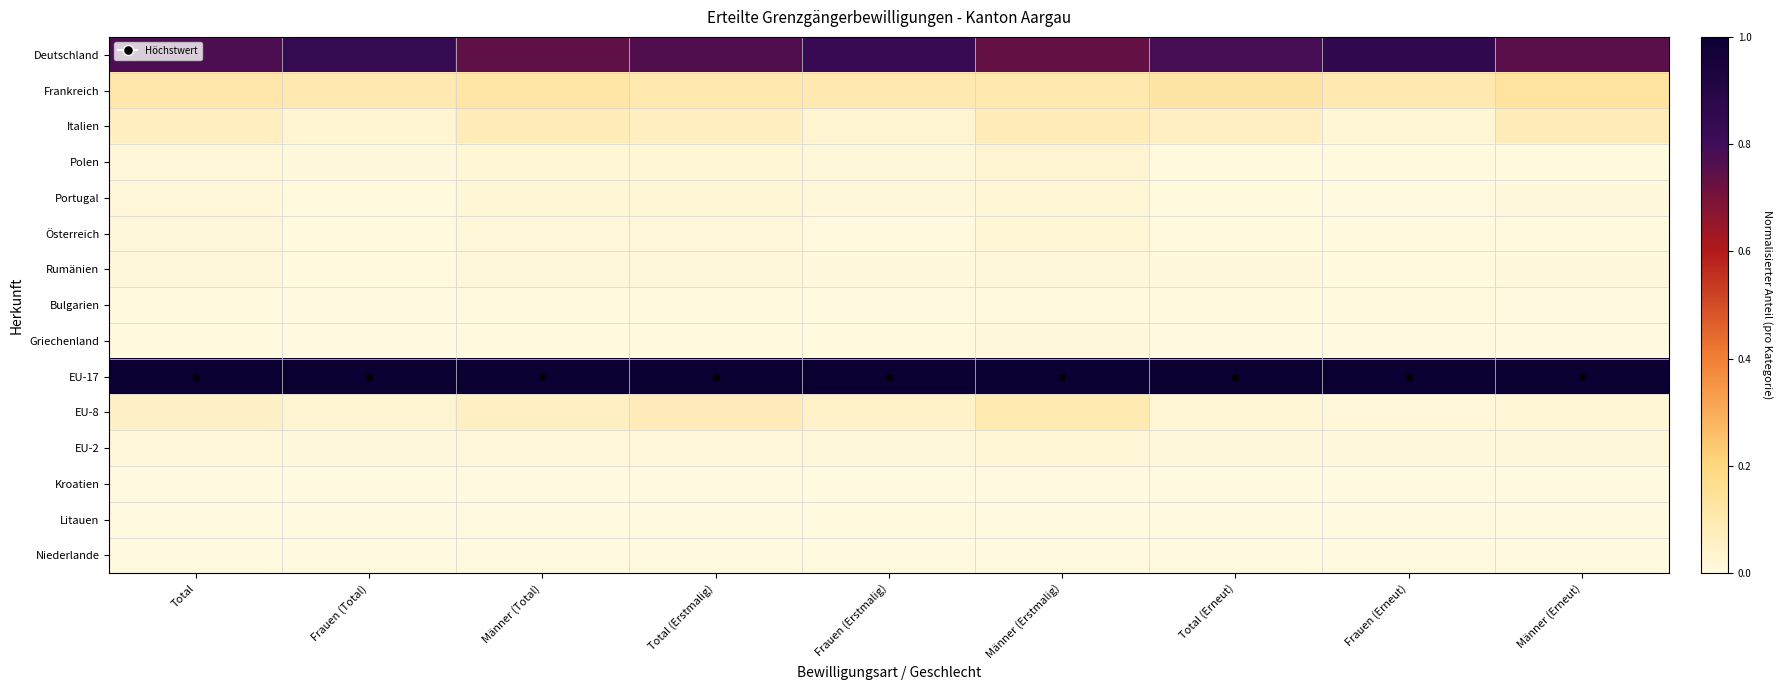

Reading left to right, extract all data points from this chart.

Deutschland: Total=0.8	Frauen (Total)=0.8	Männer (Total)=0.7	Total (Erstmalig)=0.8	Frauen (Erstmalig)=0.8	Männer (Erstmalig)=0.7	Total (Erneut)=0.8	Frauen (Erneut)=0.9	Männer (Erneut)=0.8
Frankreich: Total=0.1	Frauen (Total)=0.1	Männer (Total)=0.1	Total (Erstmalig)=0.1	Frauen (Erstmalig)=0.1	Männer (Erstmalig)=0.1	Total (Erneut)=0.1	Frauen (Erneut)=0.1	Männer (Erneut)=0.1
Italien: Total=0.1	Frauen (Total)=0.0	Männer (Total)=0.1	Total (Erstmalig)=0.1	Frauen (Erstmalig)=0.0	Männer (Erstmalig)=0.1	Total (Erneut)=0.1	Frauen (Erneut)=0.0	Männer (Erneut)=0.1
Polen: Total=0.0	Frauen (Total)=0.0	Männer (Total)=0.0	Total (Erstmalig)=0.0	Frauen (Erstmalig)=0.0	Männer (Erstmalig)=0.0	Total (Erneut)=0.0	Frauen (Erneut)=0.0	Männer (Erneut)=0.0
Portugal: Total=0.0	Frauen (Total)=0.0	Männer (Total)=0.0	Total (Erstmalig)=0.0	Frauen (Erstmalig)=0.0	Männer (Erstmalig)=0.0	Total (Erneut)=0.0	Frauen (Erneut)=0.0	Männer (Erneut)=0.0
Österreich: Total=0.0	Frauen (Total)=0.0	Männer (Total)=0.0	Total (Erstmalig)=0.0	Frauen (Erstmalig)=0.0	Männer (Erstmalig)=0.0	Total (Erneut)=0.0	Frauen (Erneut)=0.0	Männer (Erneut)=0.0
Rumänien: Total=0.0	Frauen (Total)=0.0	Männer (Total)=0.0	Total (Erstmalig)=0.0	Frauen (Erstmalig)=0.0	Männer (Erstmalig)=0.0	Total (Erneut)=0.0	Frauen (Erneut)=0.0	Männer (Erneut)=0.0
Bulgarien: Total=0.0	Frauen (Total)=0.0	Männer (Total)=0.0	Total (Erstmalig)=0.0	Frauen (Erstmalig)=0.0	Männer (Erstmalig)=0.0	Total (Erneut)=0.0	Frauen (Erneut)=0.0	Männer (Erneut)=0.0
Griechenland: Total=0.0	Frauen (Total)=0.0	Männer (Total)=0.0	Total (Erstmalig)=0.0	Frauen (Erstmalig)=0.0	Männer (Erstmalig)=0.0	Total (Erneut)=0.0	Frauen (Erneut)=0.0	Männer (Erneut)=0.0
EU-17: Total=1.0	Frauen (Total)=1.0	Männer (Total)=1.0	Total (Erstmalig)=1.0	Frauen (Erstmalig)=1.0	Männer (Erstmalig)=1.0	Total (Erneut)=1.0	Frauen (Erneut)=1.0	Männer (Erneut)=1.0
EU-8: Total=0.1	Frauen (Total)=0.0	Männer (Total)=0.1	Total (Erstmalig)=0.1	Frauen (Erstmalig)=0.0	Männer (Erstmalig)=0.1	Total (Erneut)=0.0	Frauen (Erneut)=0.0	Männer (Erneut)=0.0
EU-2: Total=0.0	Frauen (Total)=0.0	Männer (Total)=0.0	Total (Erstmalig)=0.0	Frauen (Erstmalig)=0.0	Männer (Erstmalig)=0.0	Total (Erneut)=0.0	Frauen (Erneut)=0.0	Männer (Erneut)=0.0
Kroatien: Total=0.0	Frauen (Total)=0.0	Männer (Total)=0.0	Total (Erstmalig)=0.0	Frauen (Erstmalig)=0.0	Männer (Erstmalig)=0.0	Total (Erneut)=0.0	Frauen (Erneut)=0.0	Männer (Erneut)=0.0
Litauen: Total=0.0	Frauen (Total)=0.0	Männer (Total)=0.0	Total (Erstmalig)=0.0	Frauen (Erstmalig)=0.0	Männer (Erstmalig)=0.0	Total (Erneut)=0.0	Frauen (Erneut)=0.0	Männer (Erneut)=0.0
Niederlande: Total=0.0	Frauen (Total)=0.0	Männer (Total)=0.0	Total (Erstmalig)=0.0	Frauen (Erstmalig)=0.0	Männer (Erstmalig)=0.0	Total (Erneut)=0.0	Frauen (Erneut)=0.0	Männer (Erneut)=0.0